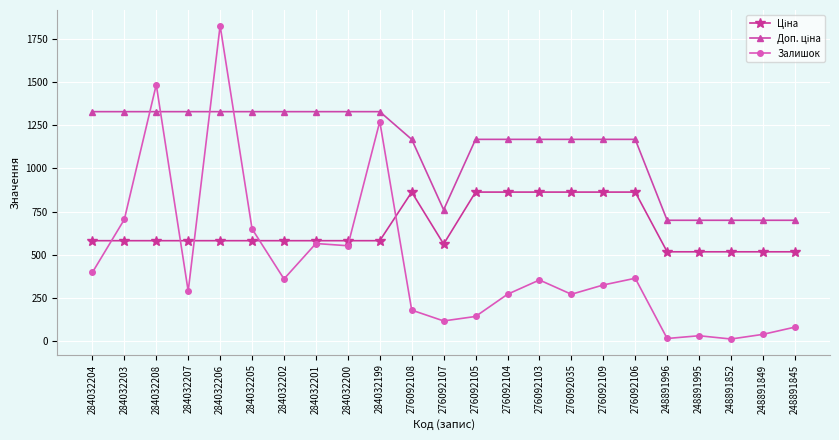

Is this an area chart (filled region under the line)?

No